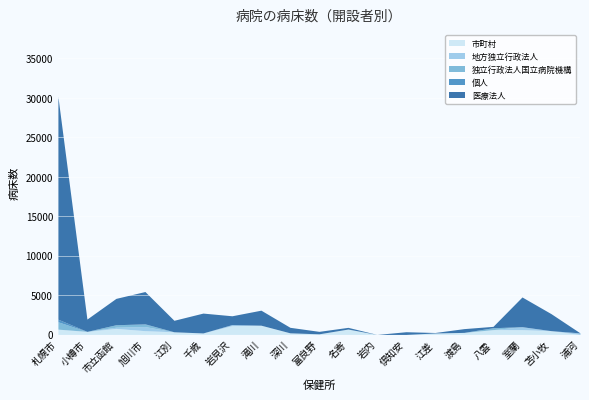

Where is 医療法人 nearest to the value 14108?

旭川市